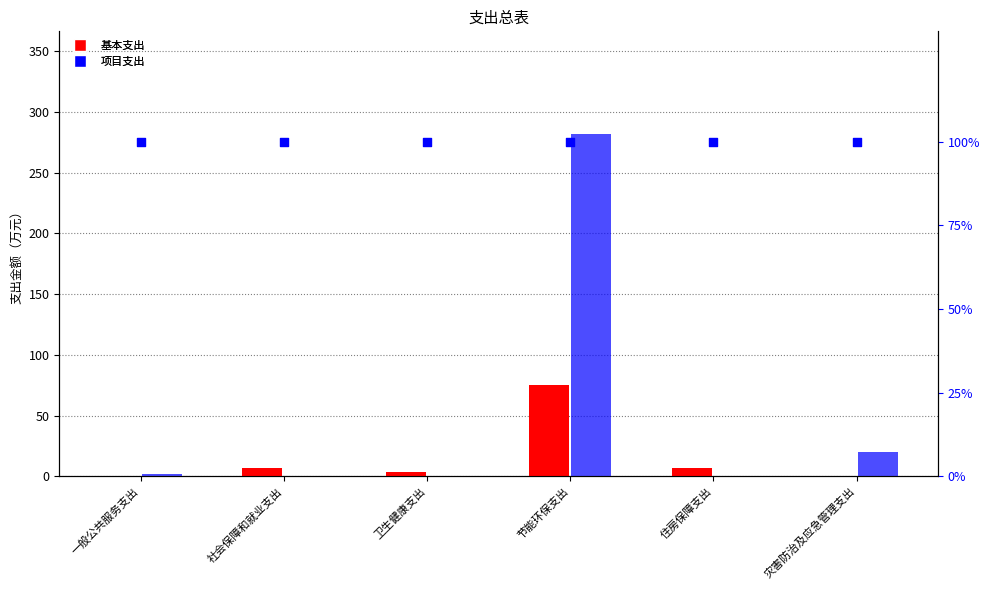

At which category is the sum across all series the highest?

节能环保支出